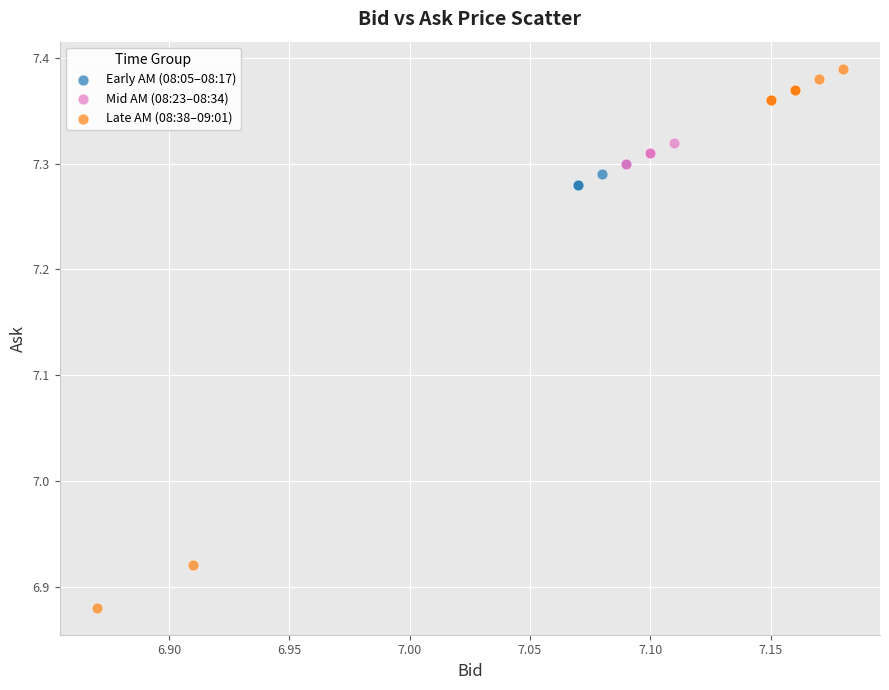

What are all the series names shown in the legend?

Early AM (08:05–08:17), Mid AM (08:23–08:34), Late AM (08:38–09:01)